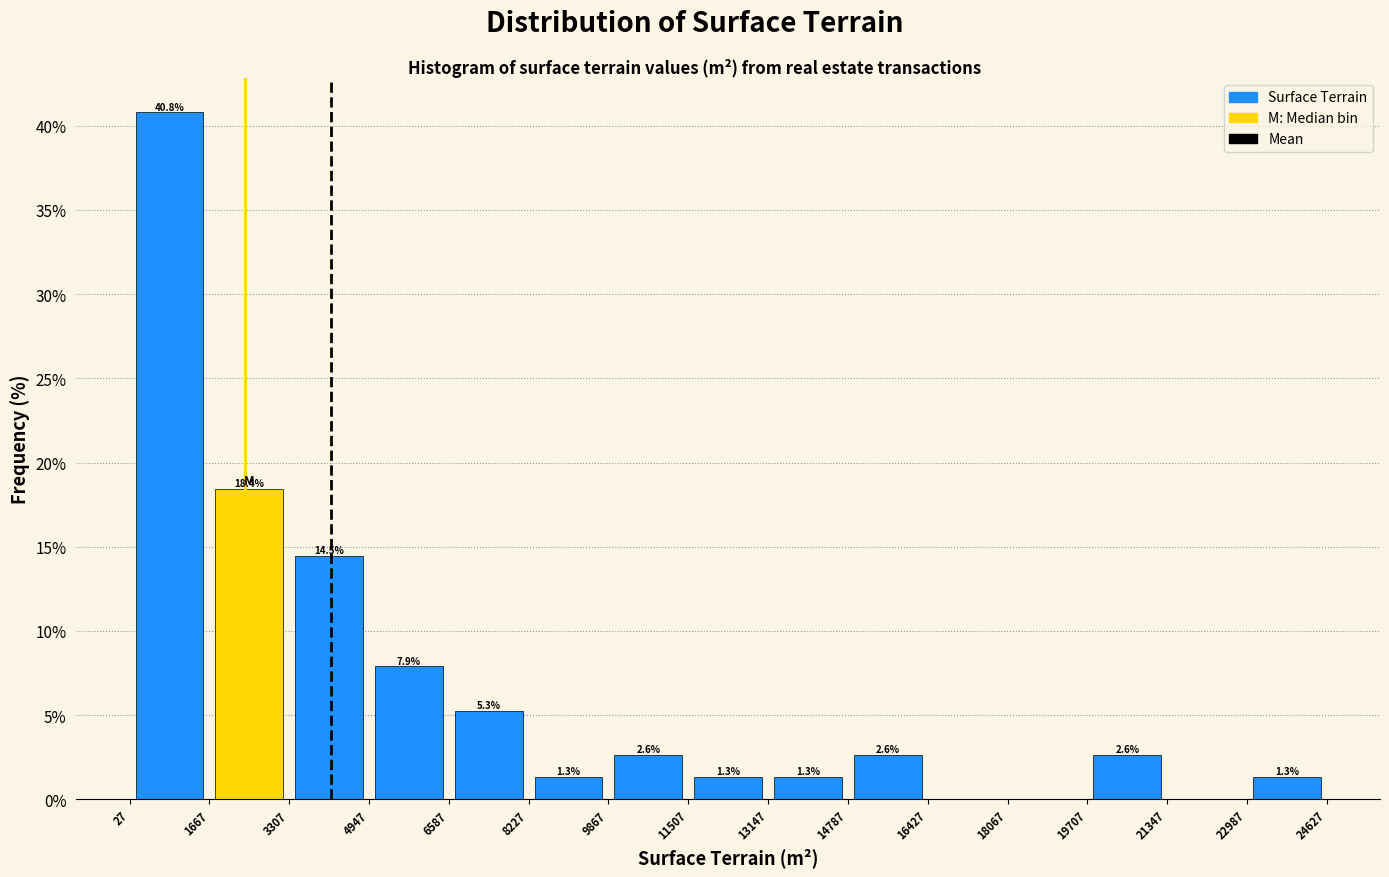

Over which range of the x-axis is the bar tallest?

27 to 1667